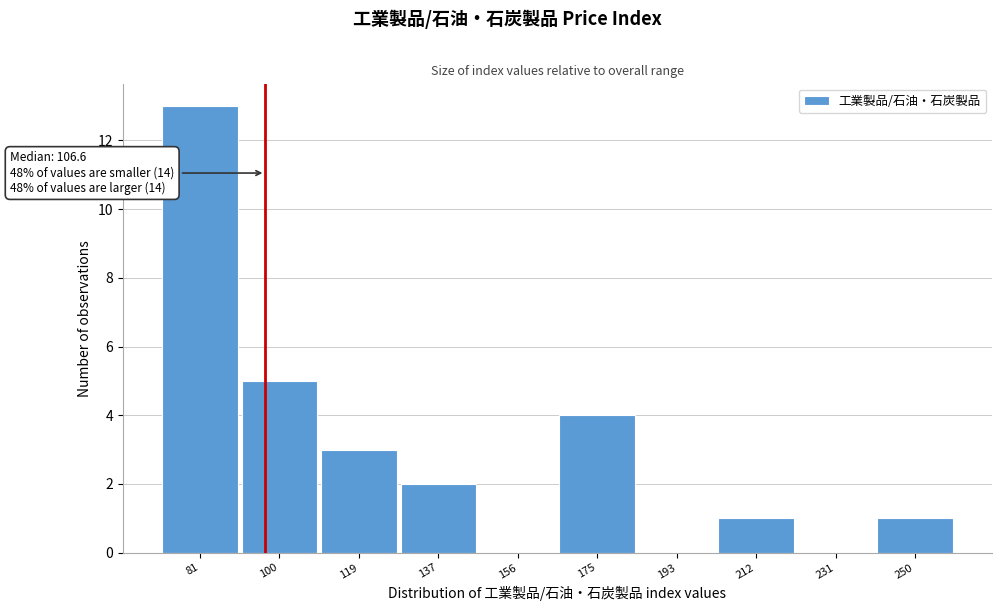

Reading left to right, what are all the values shown in this chart?

81=13	100=5	119=3	137=2	156=0	175=4	193=0	212=1	231=0	250=1